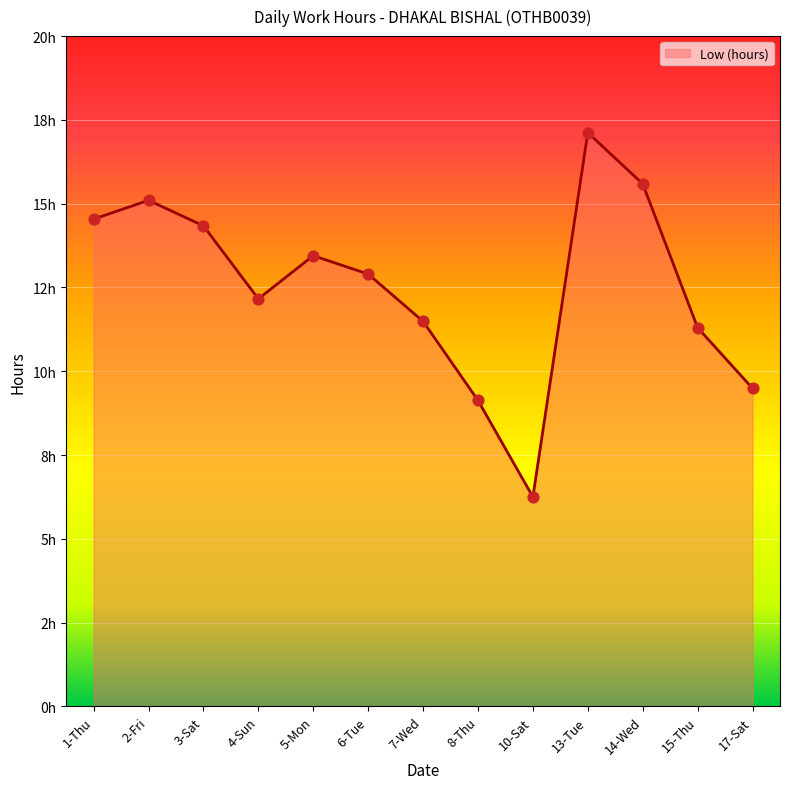

What is the change in value from 7-Wed to 13-Tue?

+5.6